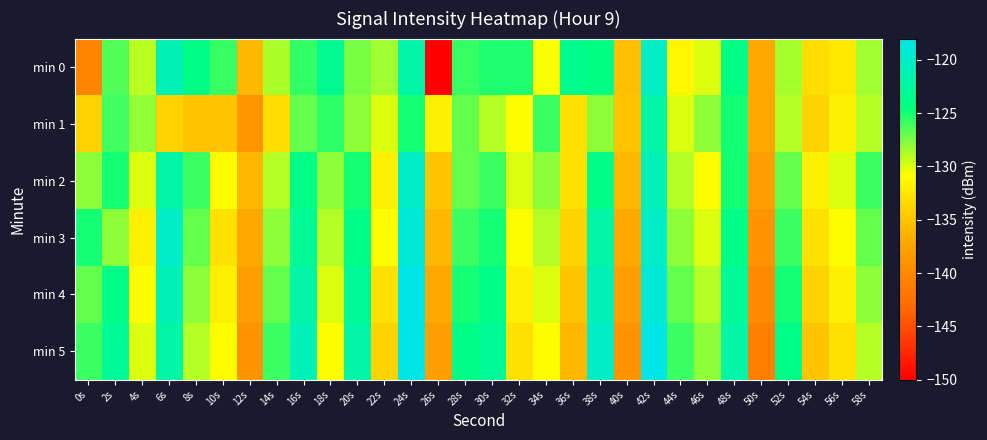

Rank the series at 42s from highest to lowest value.

min 5, min 4, min 3, min 0, min 2, min 1